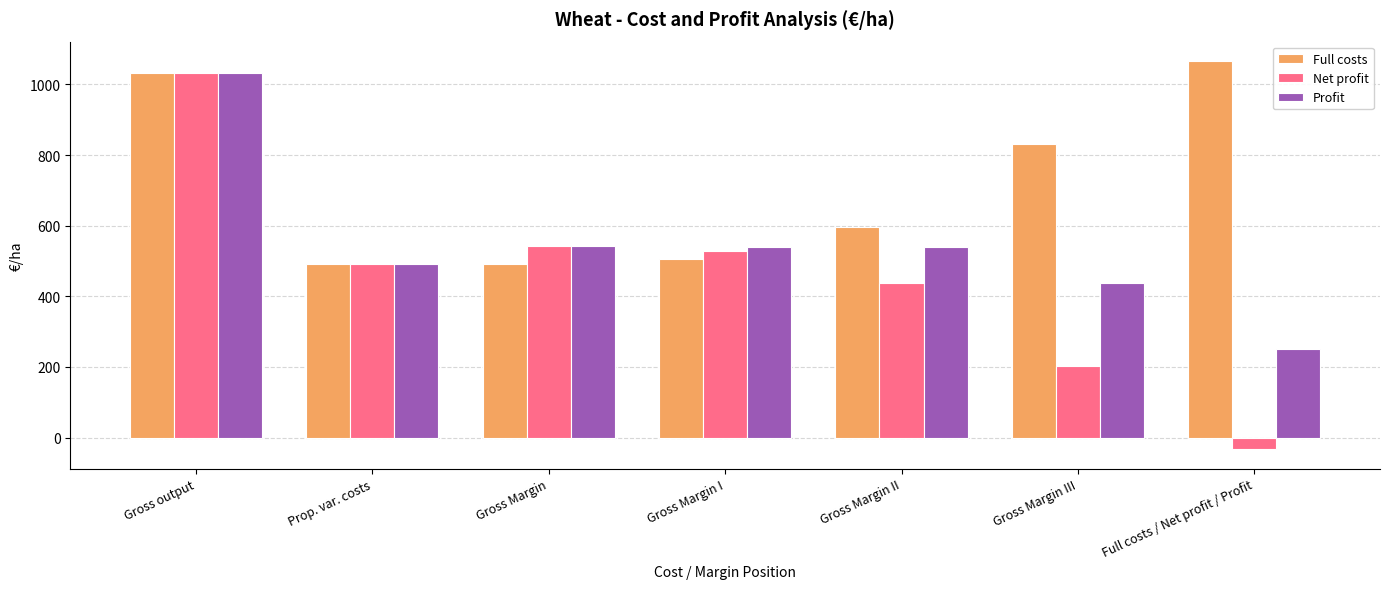

What is the label of the 2nd bar from the right?

Gross Margin III